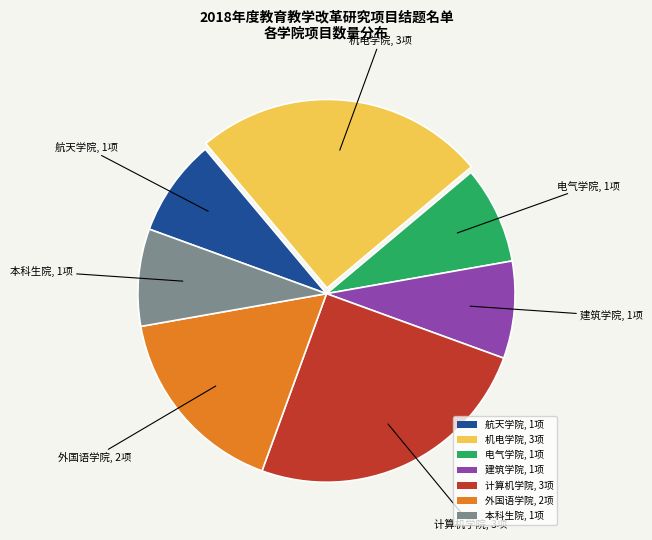

Is 计算机学院, 3项 the majority of the pie?

No